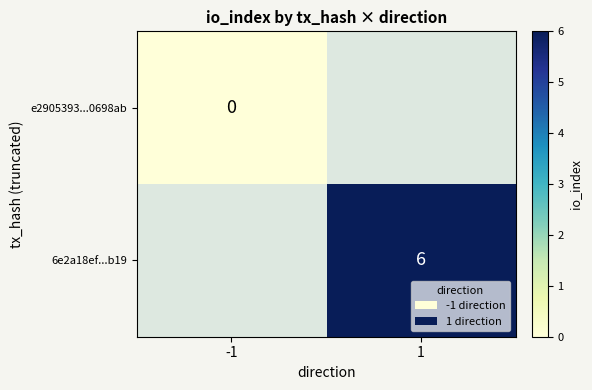

Is it true that 6e2a18ef...b19 equals 8 at 1?

False